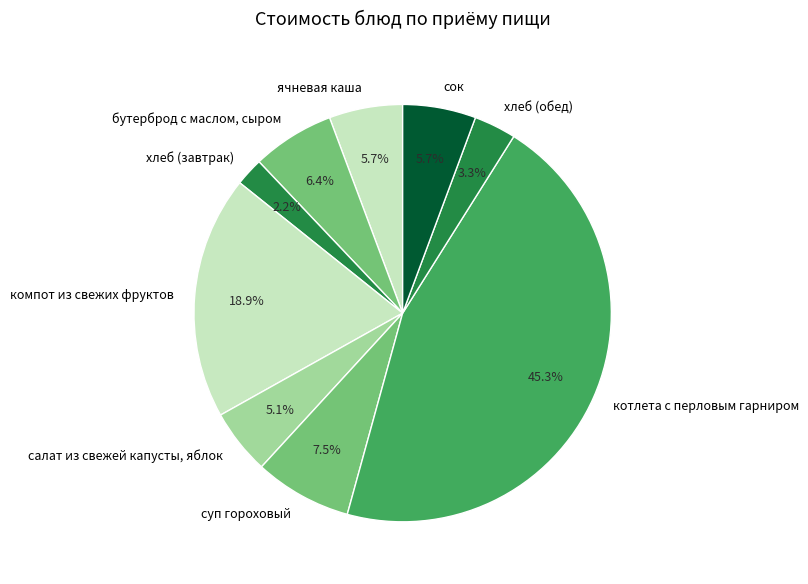

Is there any slice that represents more than half of the pie?

No